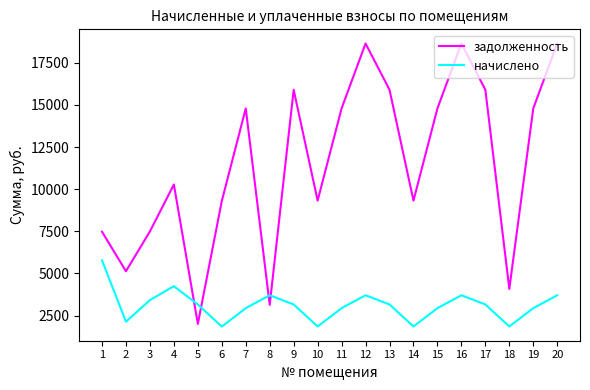

Rank the series by their maximum value, from lowest to highest.

начислено, задолженность